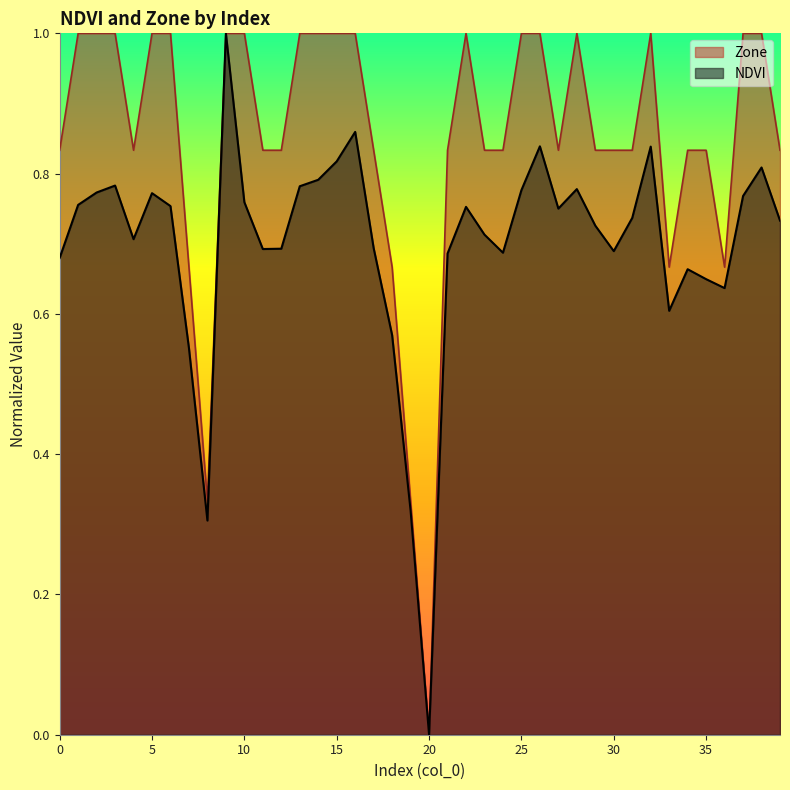

Rank the series by their average value, from lowest to highest.

NDVI, Zone